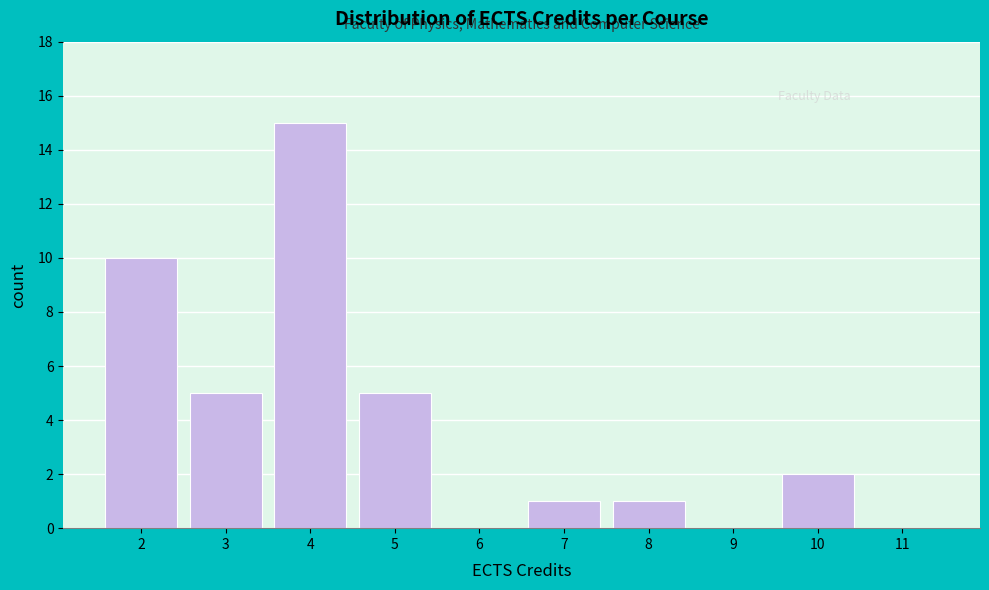

Reading left to right, list every bar in this chart as the range it spans on the x-axis followed by its height. The values are not printed on the chart, so give them approximately, as read against the axis.

1.5 to 2.5: 10
2.5 to 3.5: 5
3.5 to 4.5: 15
4.5 to 5.5: 5
5.5 to 6.5: 0
6.5 to 7.5: 1
7.5 to 8.5: 1
8.5 to 9.5: 0
9.5 to 10.5: 2
10.5 to 11.5: 0